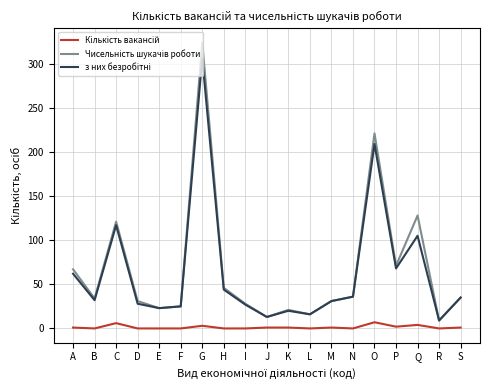

At which category is the sum across all series the highest?

G